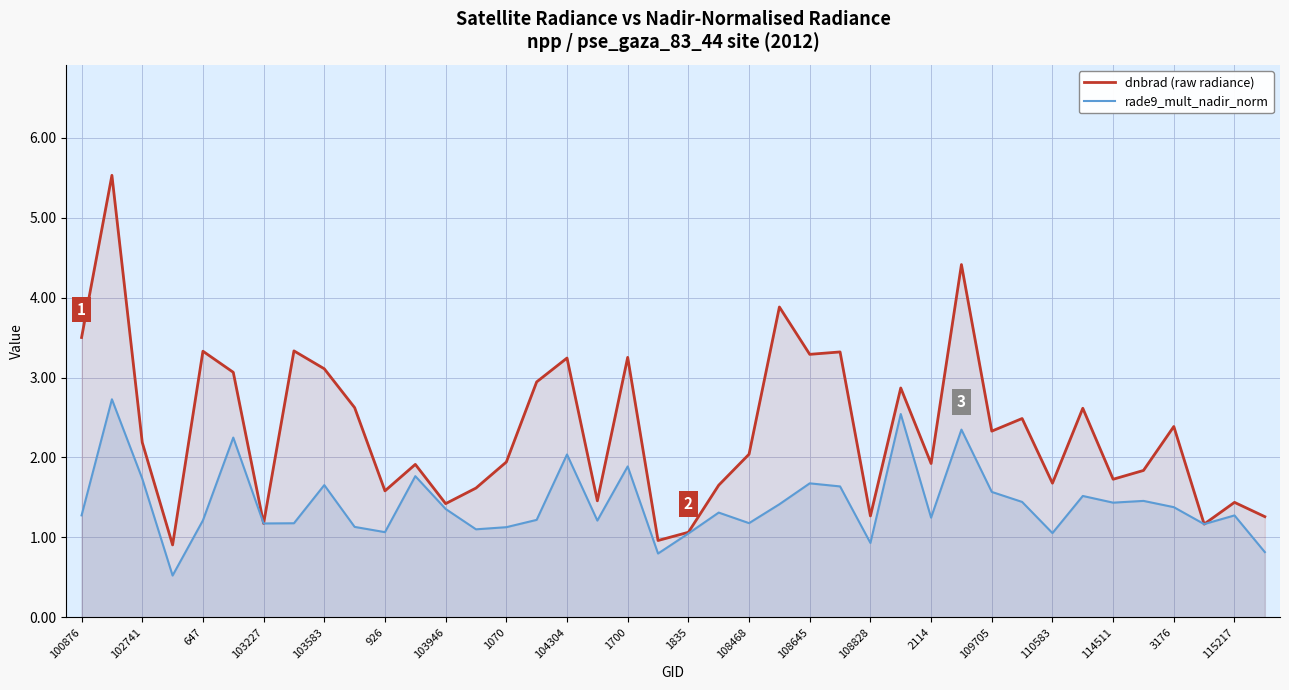

What is the maximum value shown in the chart?

5.5